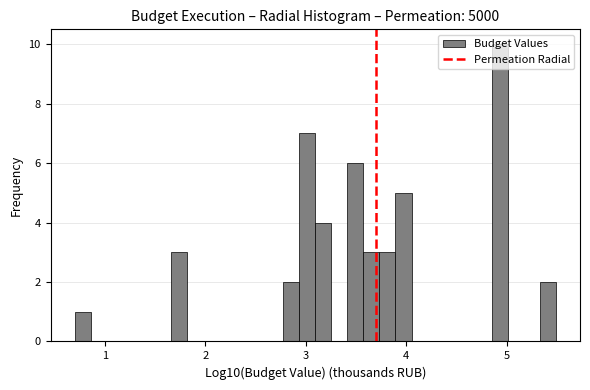

Around what value on the x-axis is the tallest bar? Give the approximate position of its centre, as read against the axis.

4.9